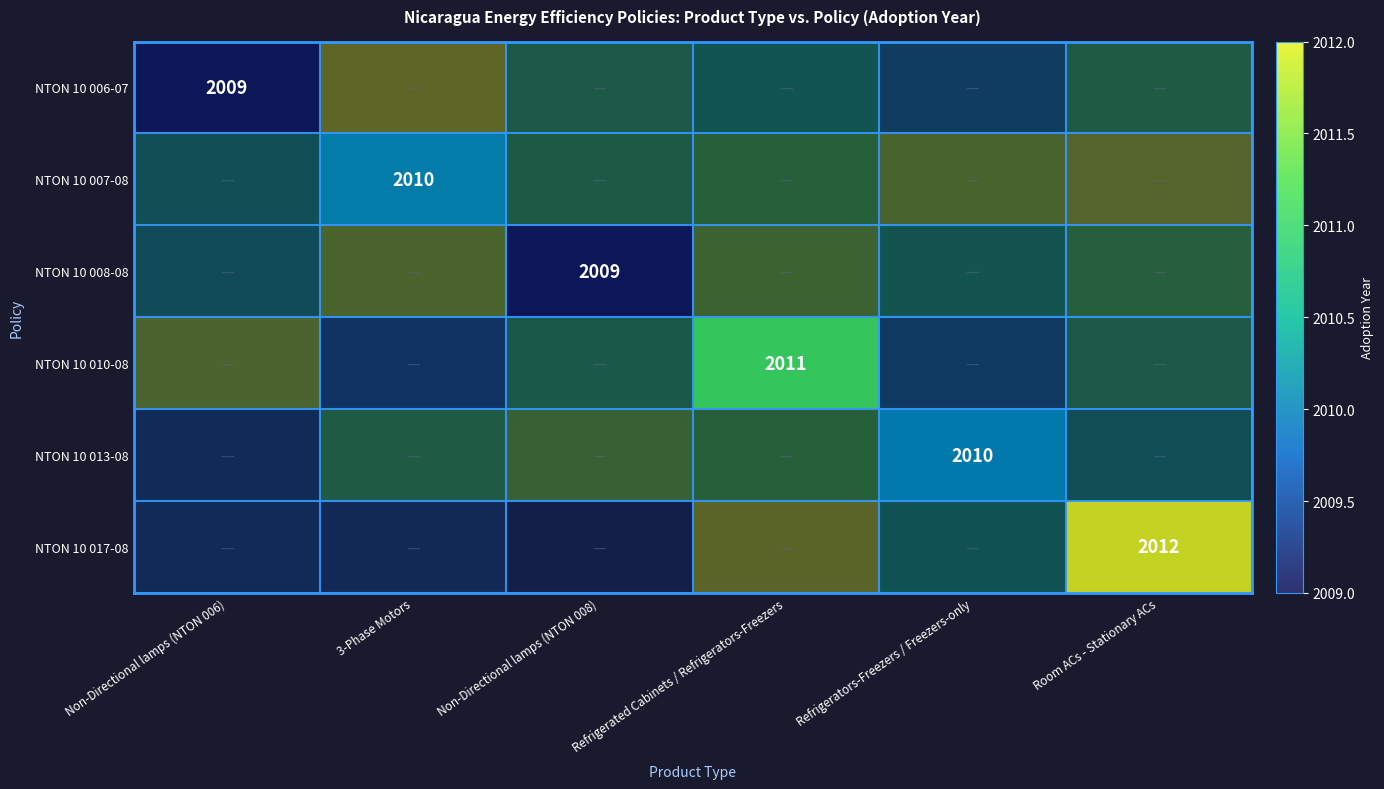

At which category does the chart reach its peak across all series?

Room ACs - Stationary ACs